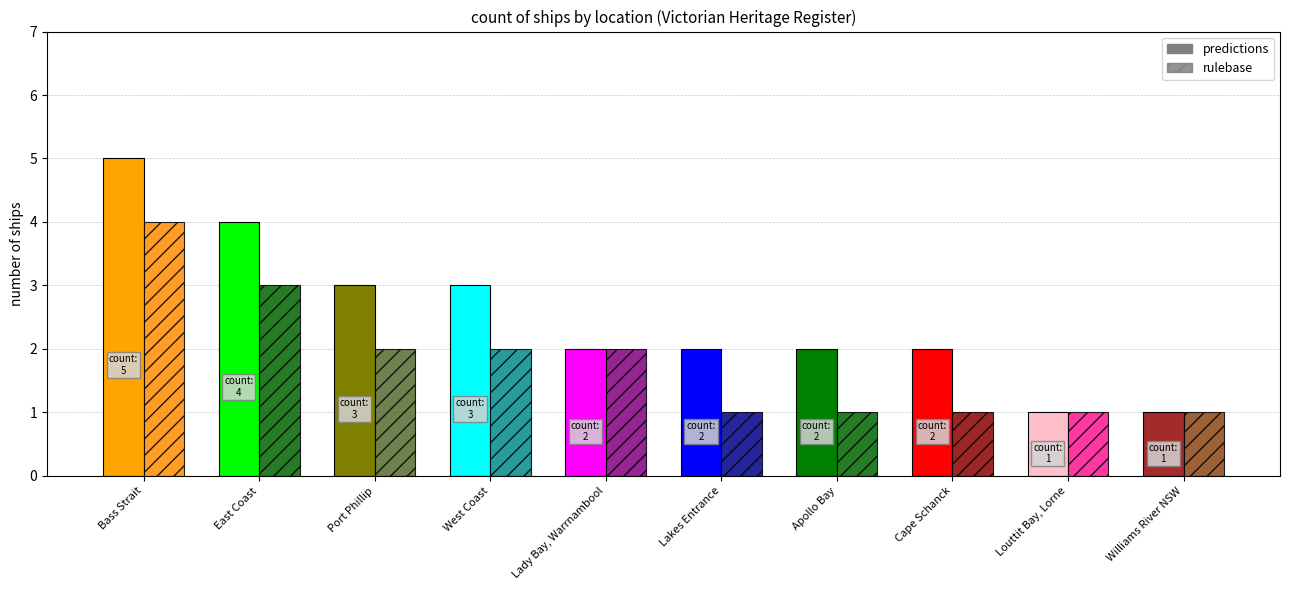

What is the difference between the second highest and minimum values in the rulebase series?

2